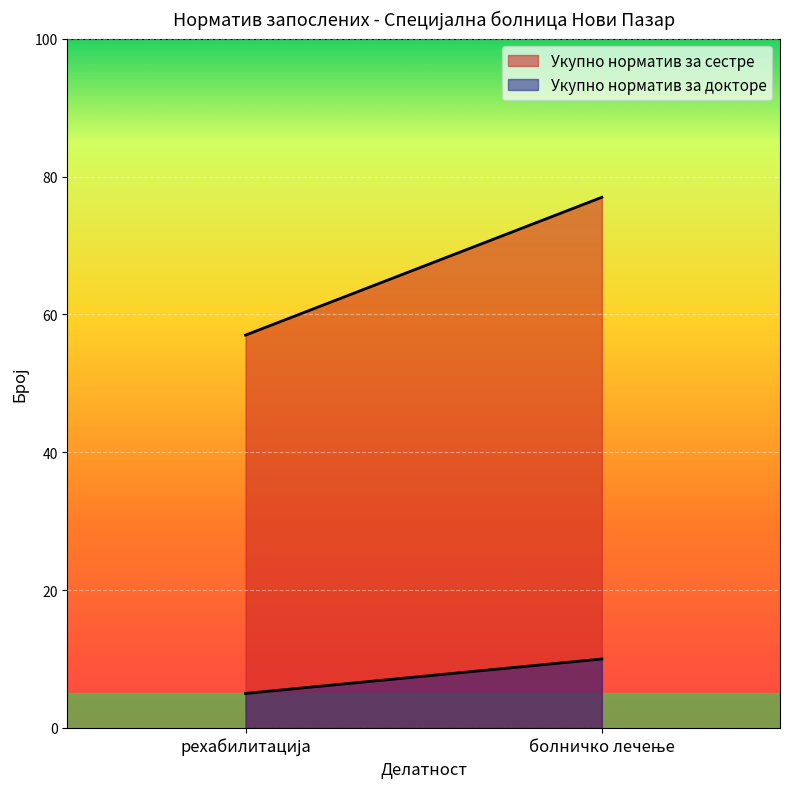

What are all the series names shown in the legend?

Укупно норматив за сестре, Укупно норматив за докторе